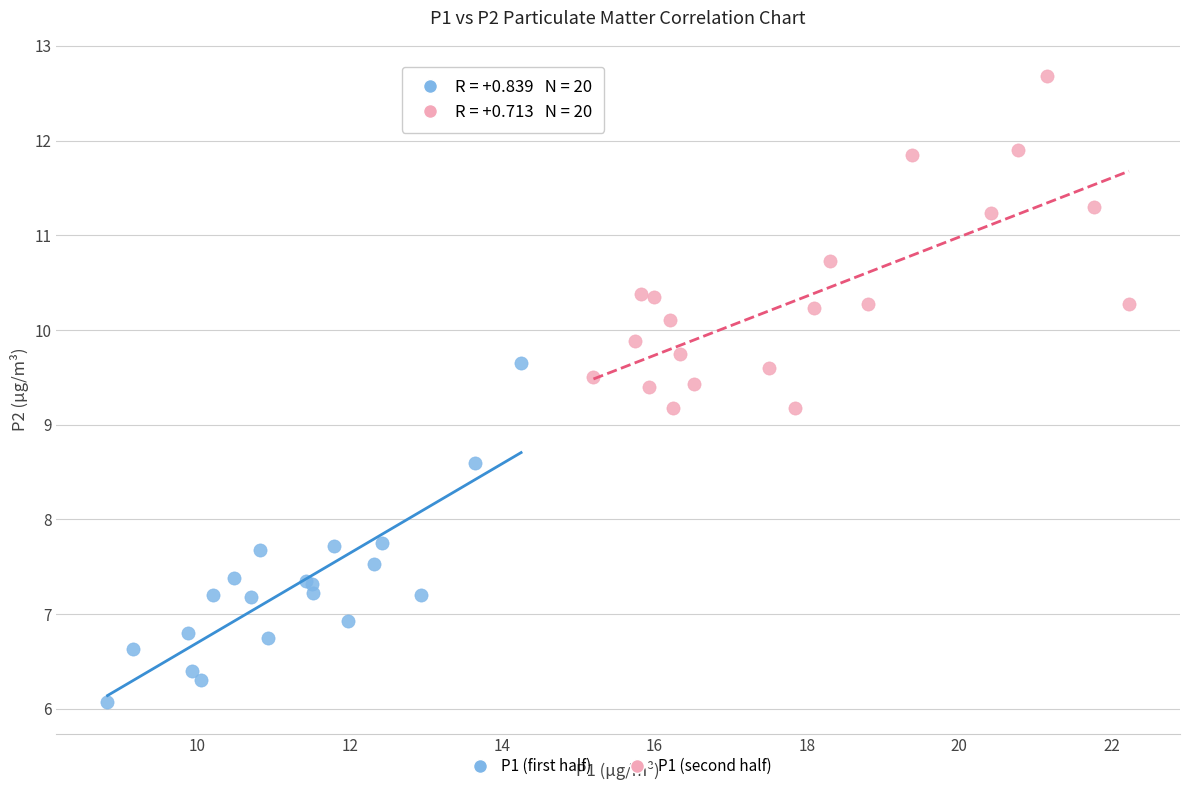

Which series has the largest Y range (max minus min)?

P1 (first half)